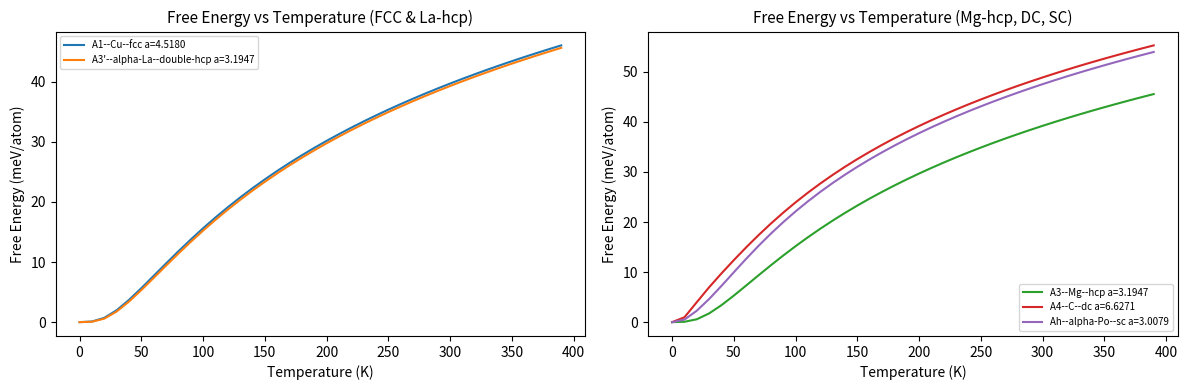

Which series has the largest total across all categories?

A4--C--dc a=6.6271